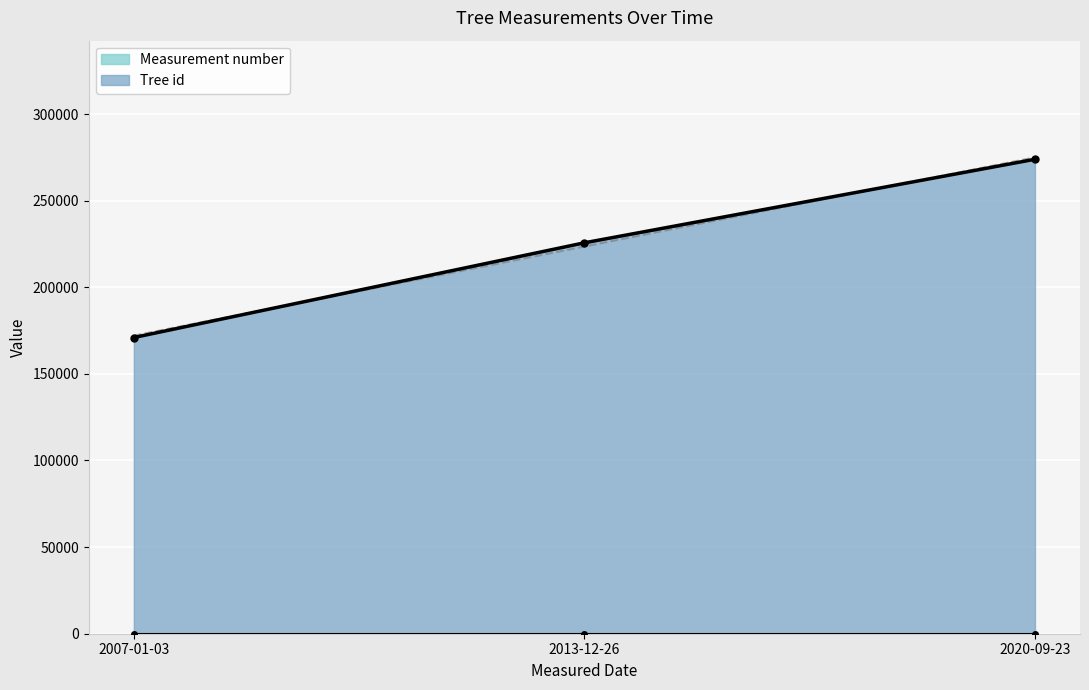

The value of Tree id at 2013-12-26 is 128408. True or false?

False